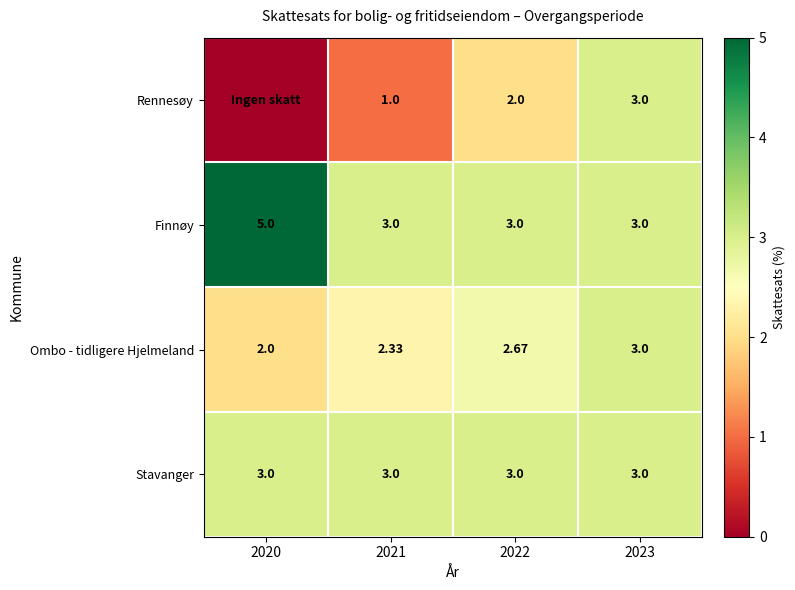

What is the average value of the Stavanger series?

3.0